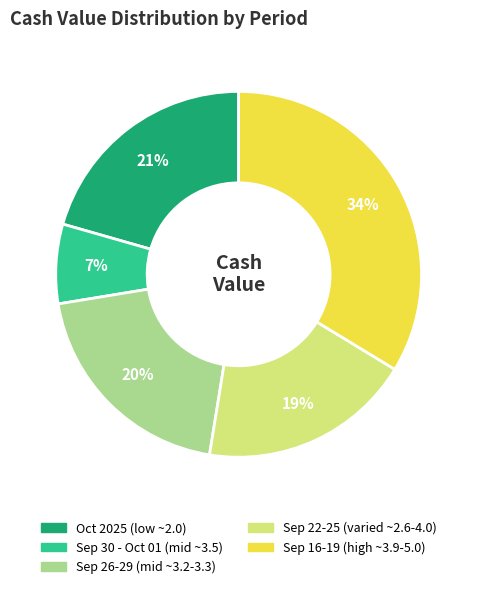

To the nearest percent, what is the difference between the largest and smallest slice percentages?

27%